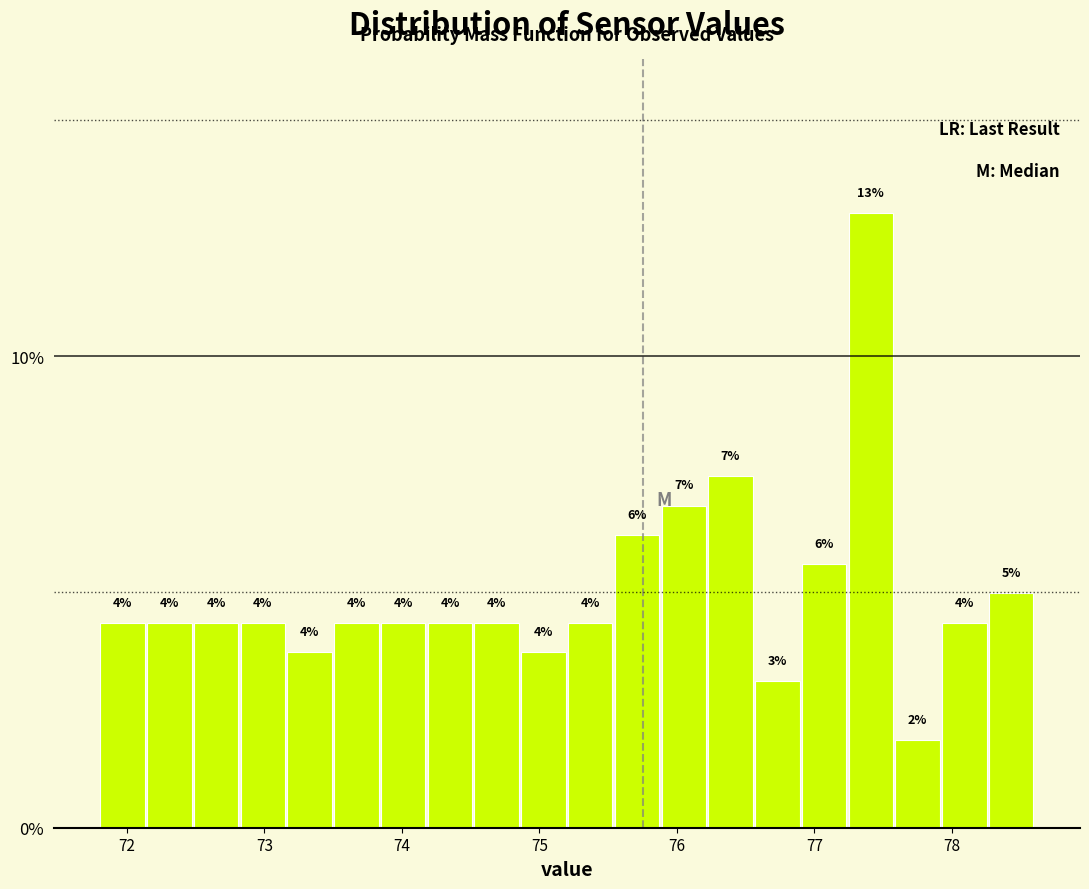

Around what value on the x-axis is the tallest bar? Give the approximate position of its centre, as read against the axis.

77.4